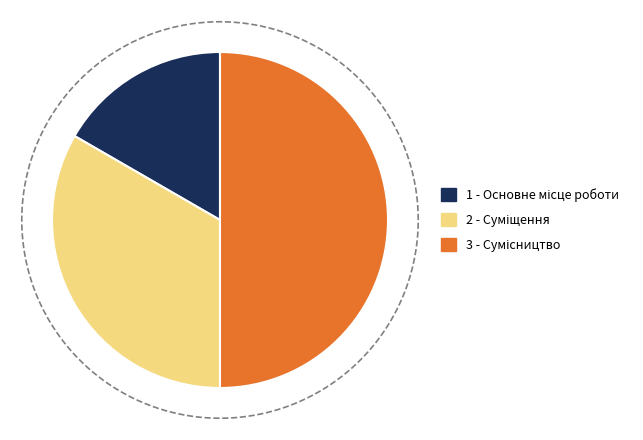

How many segments does this pie chart have?

3